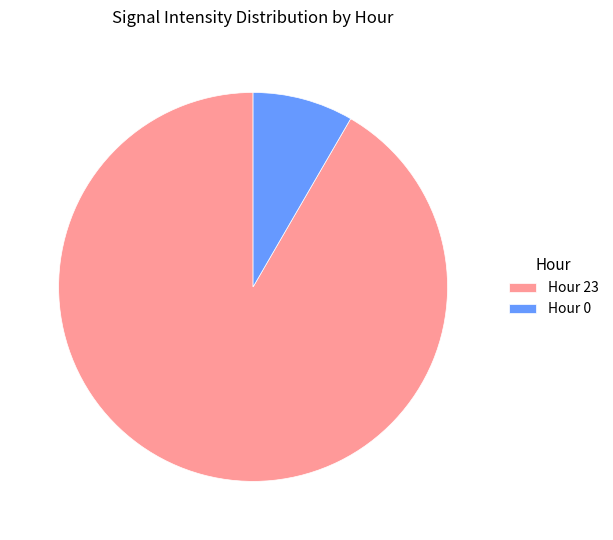

Is there any slice that represents more than half of the pie?

Yes